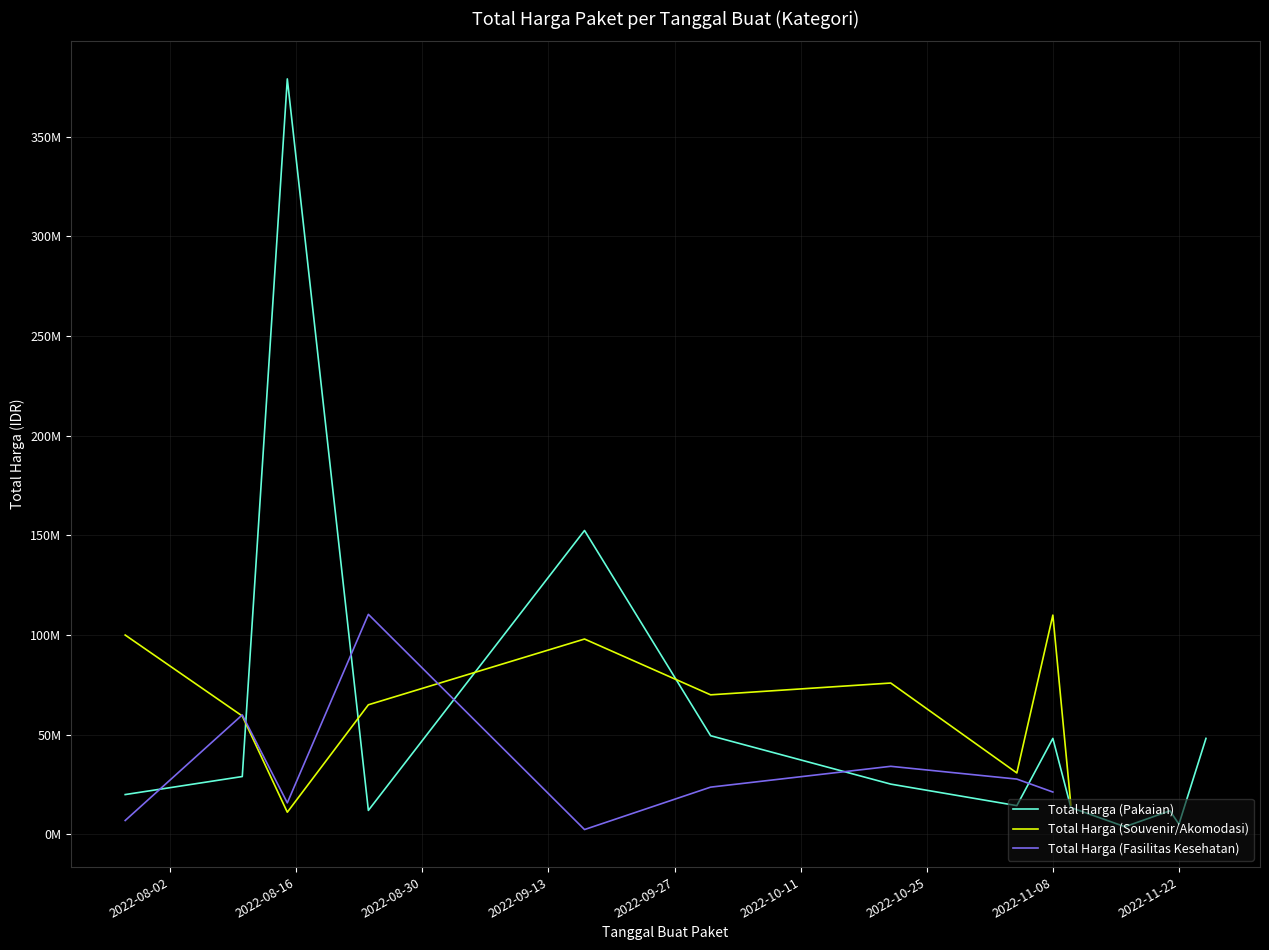

Does the chart display data point markers on the line(s)?

No